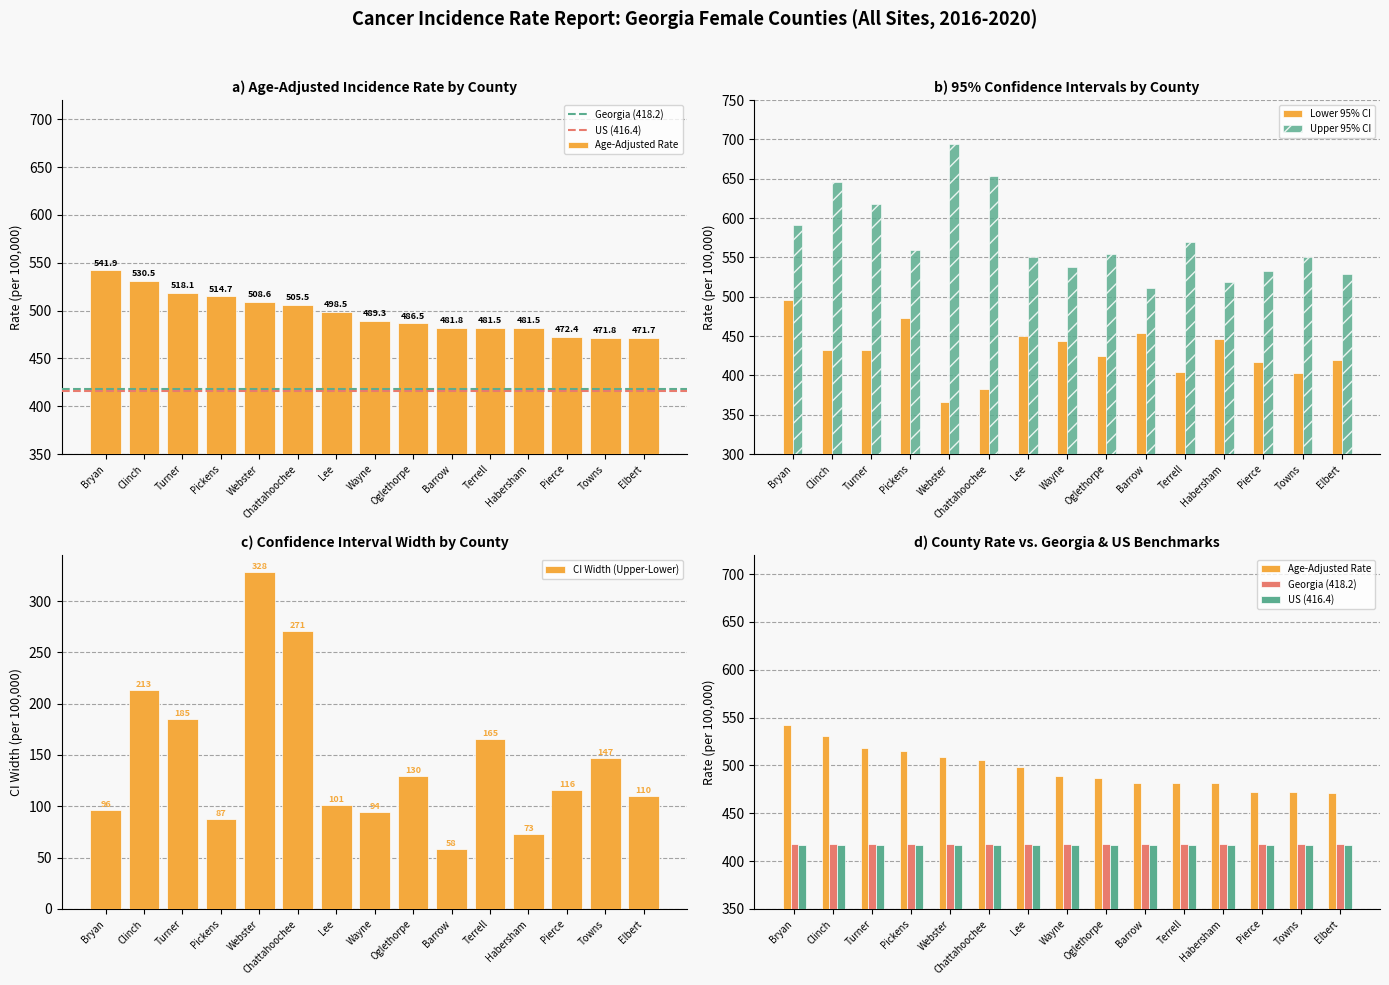

What is the total value across all series at Pierce?

2372.8